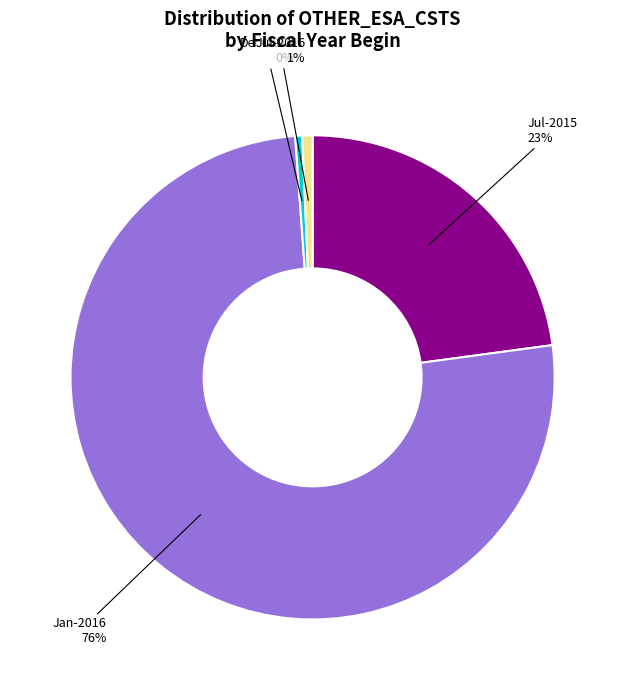

How many slices are in this pie chart?

4